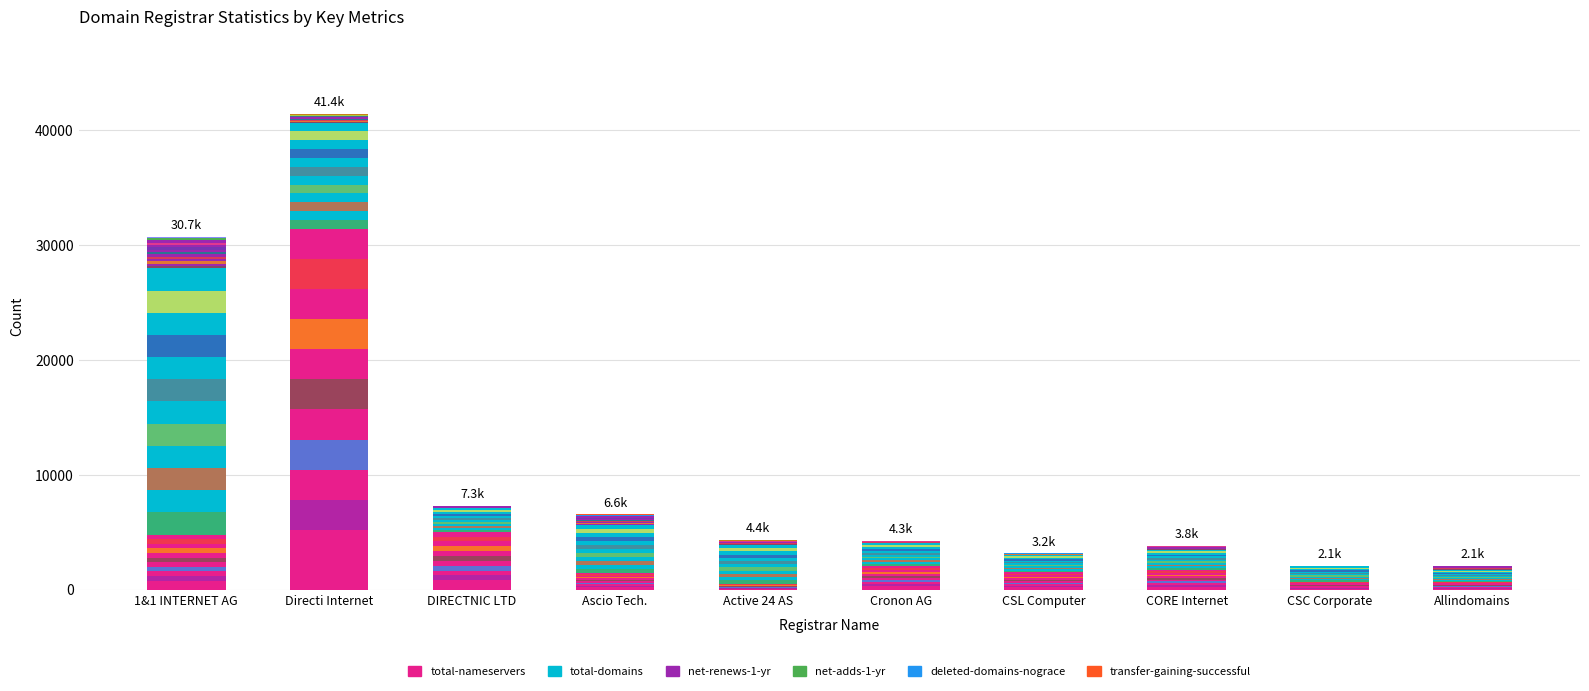

What is the difference between the second highest and second lowest values in the deleted-domains-nograce series?

91